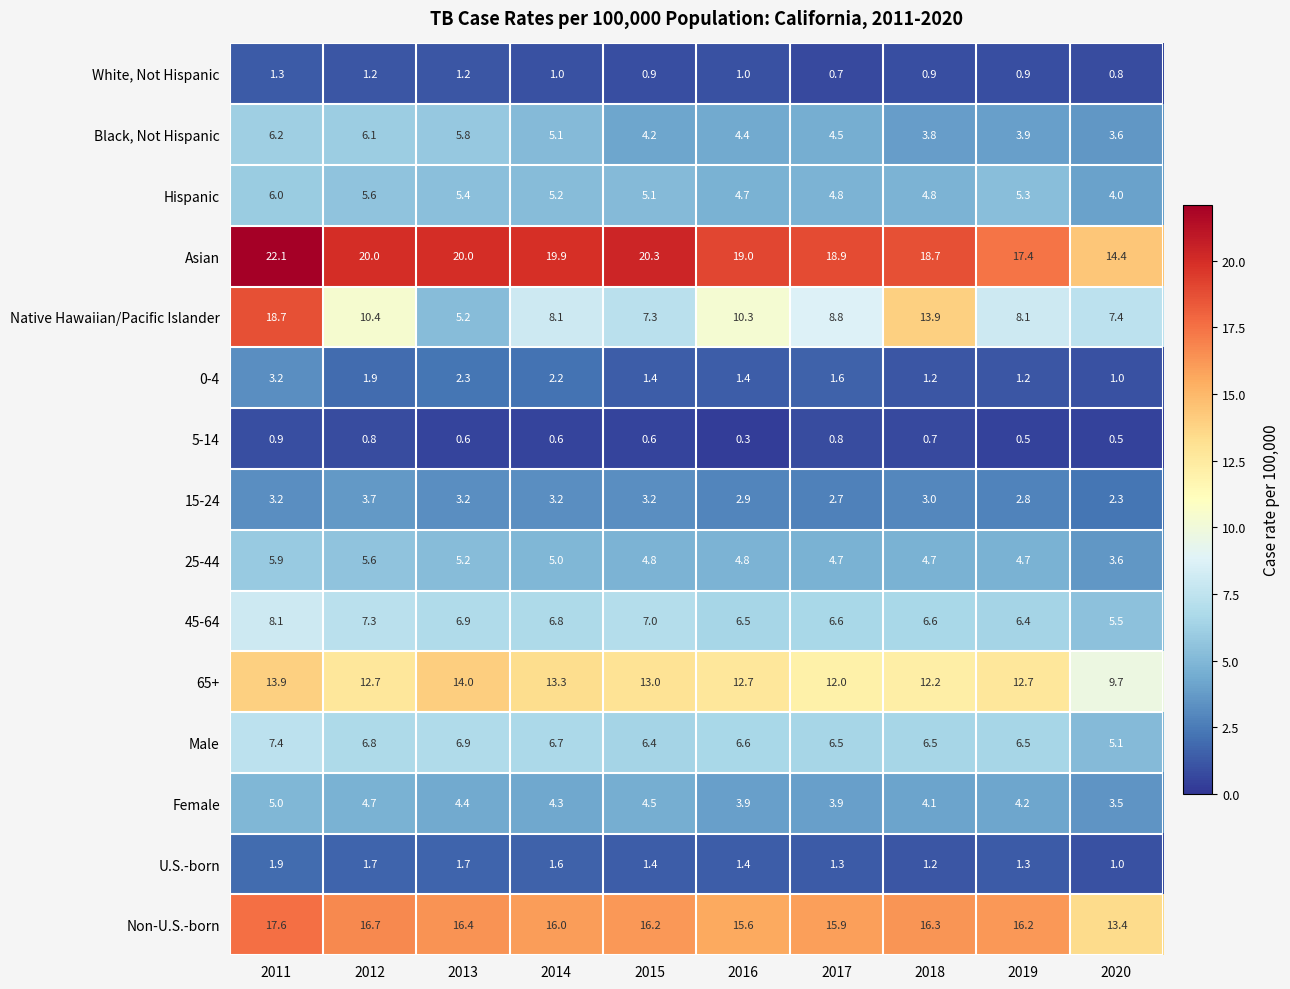

The value of 65+ at 2015 is 13.0. True or false?

True